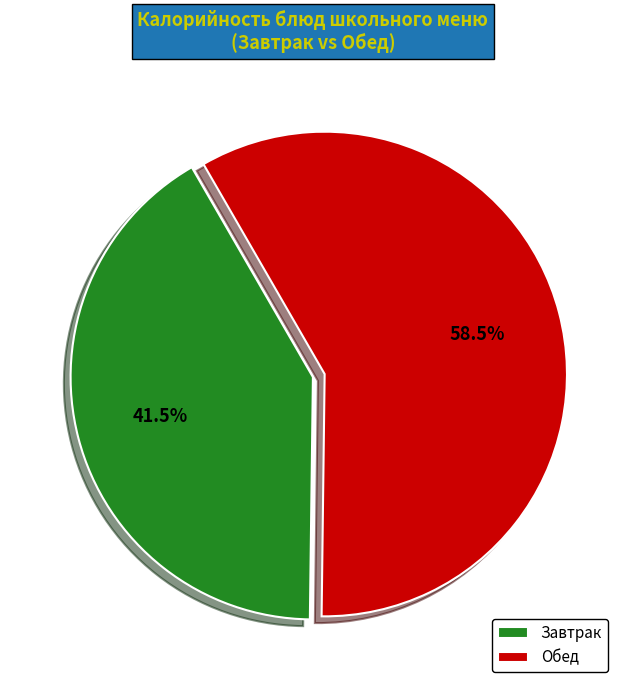

Rank the categories by value from highest to lowest.

Обед, Завтрак